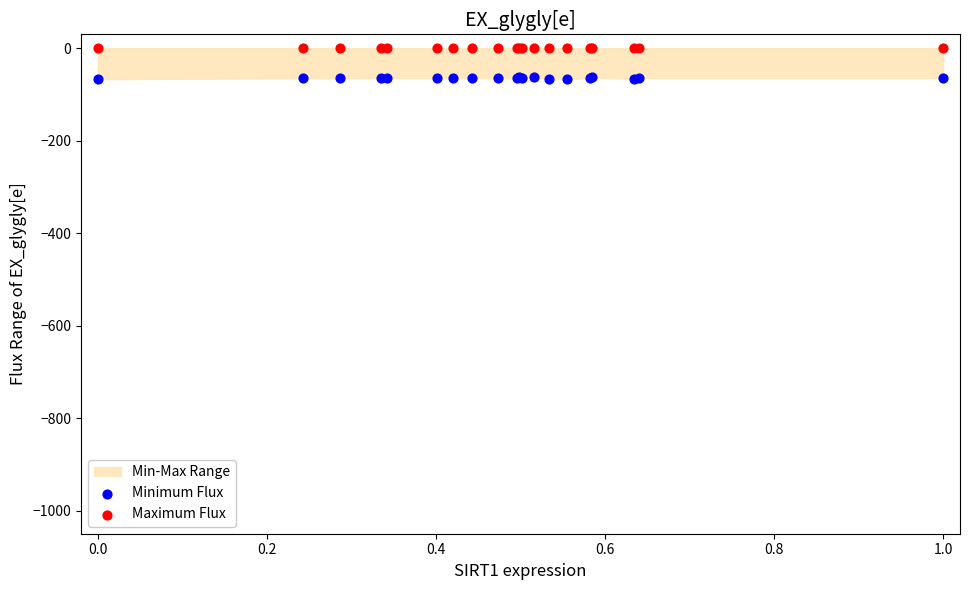

Which series reaches the maximum Y coordinate?

Maximum Flux